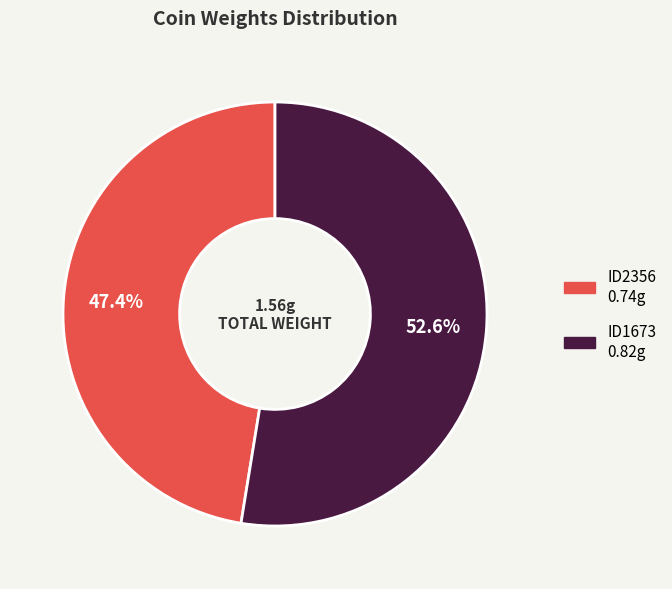

Which slice is the largest?

ID1673